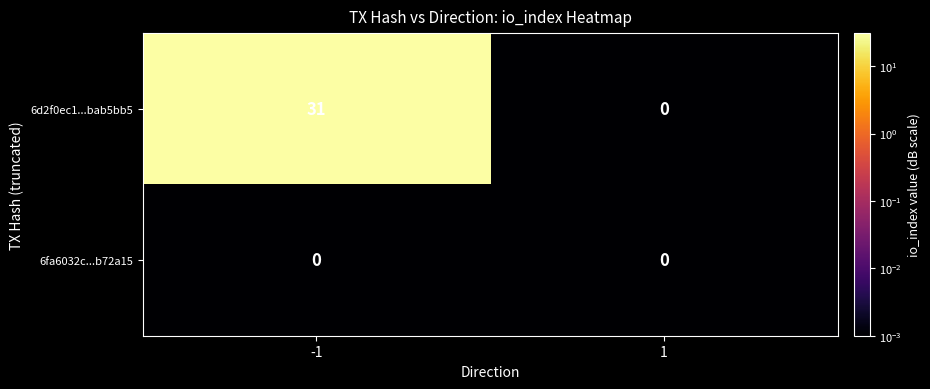

What is the sum of the 6d2f0ec1...bab5bb5 values at -1 and 1?

31